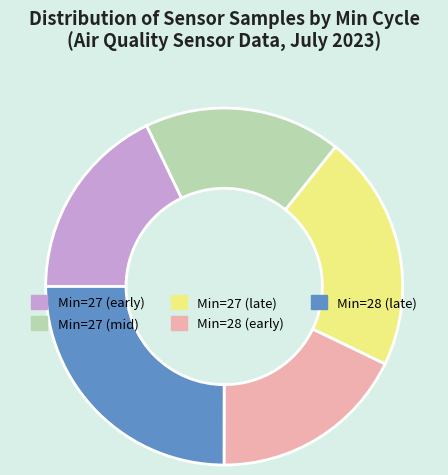

Is there a majority slice in this chart?

No